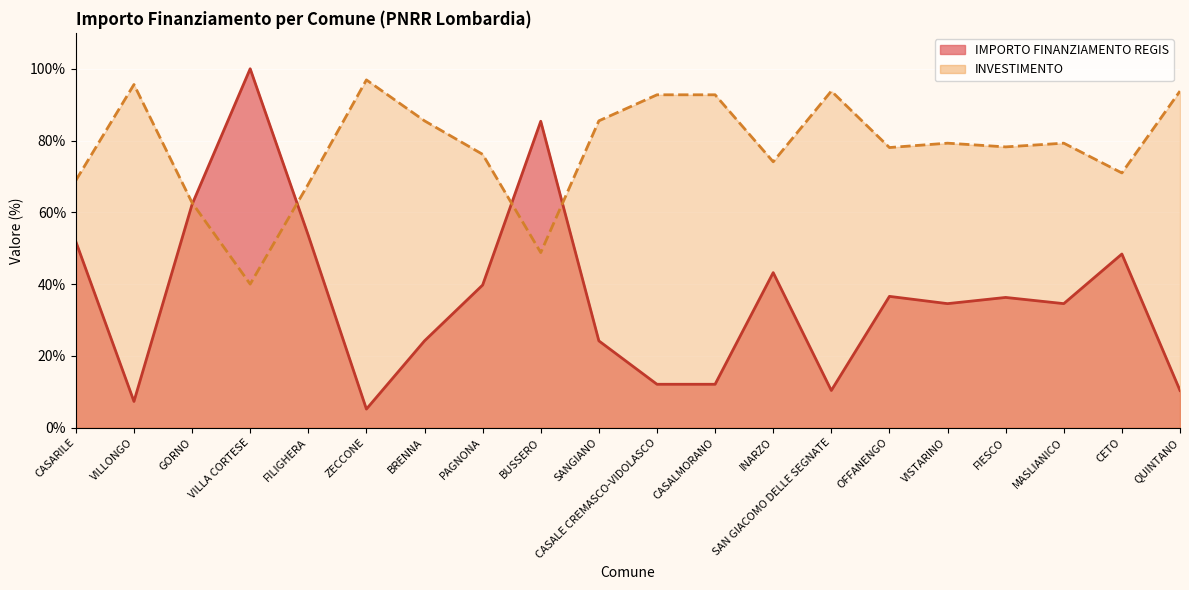

How many lines are shown in the chart?

1